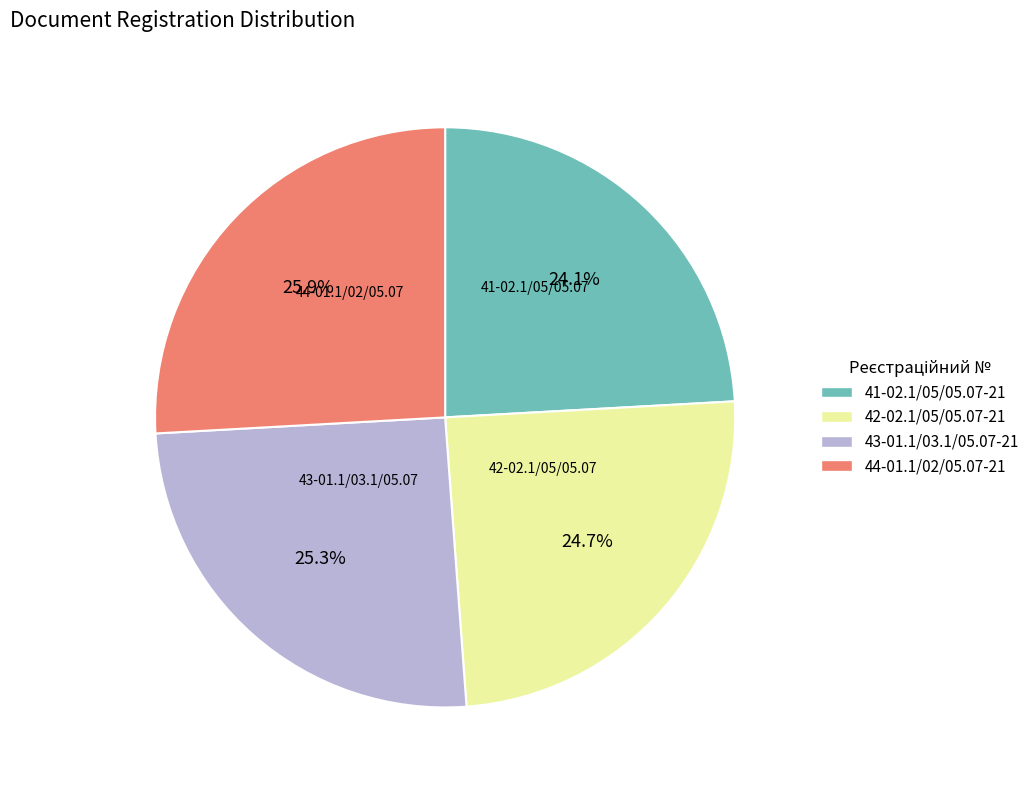

True or false: 44-01.1/02/05.07-21 accounts for 26% of the total.

True